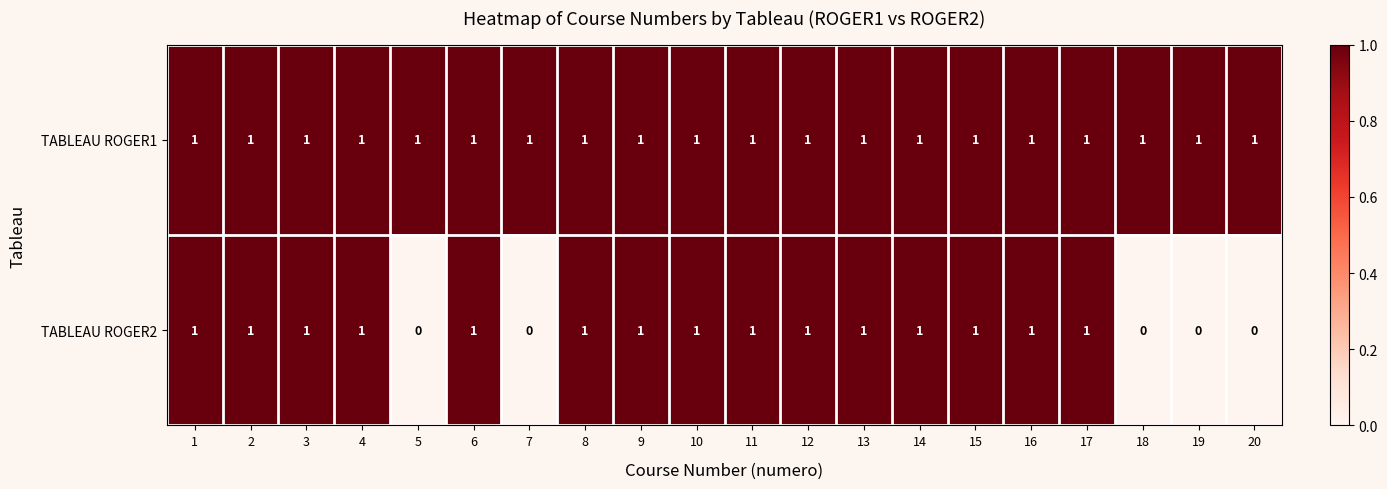

What is the sum of all TABLEAU ROGER2 values?

15